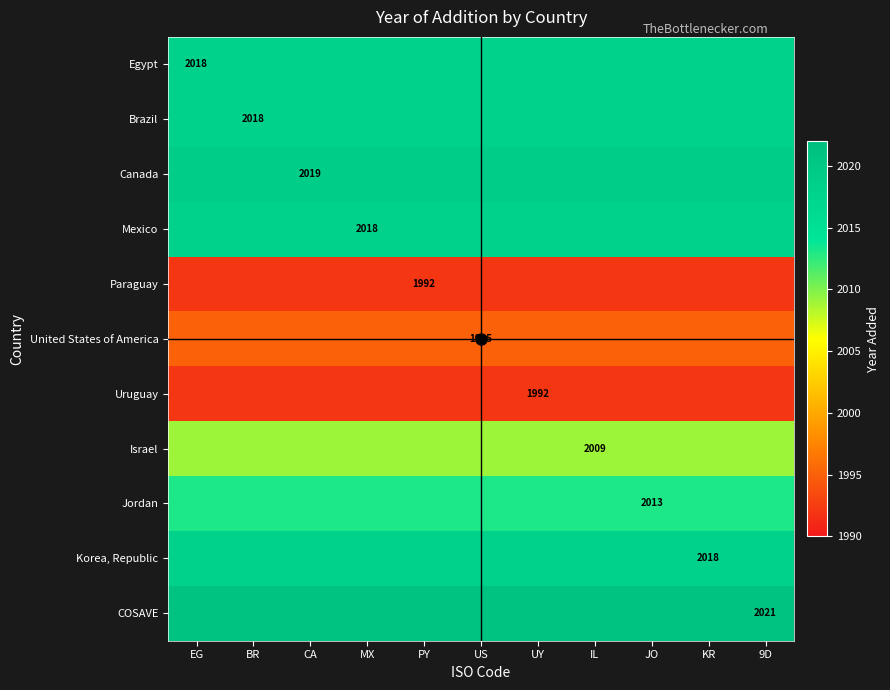

What is the greatest value displayed?

2021